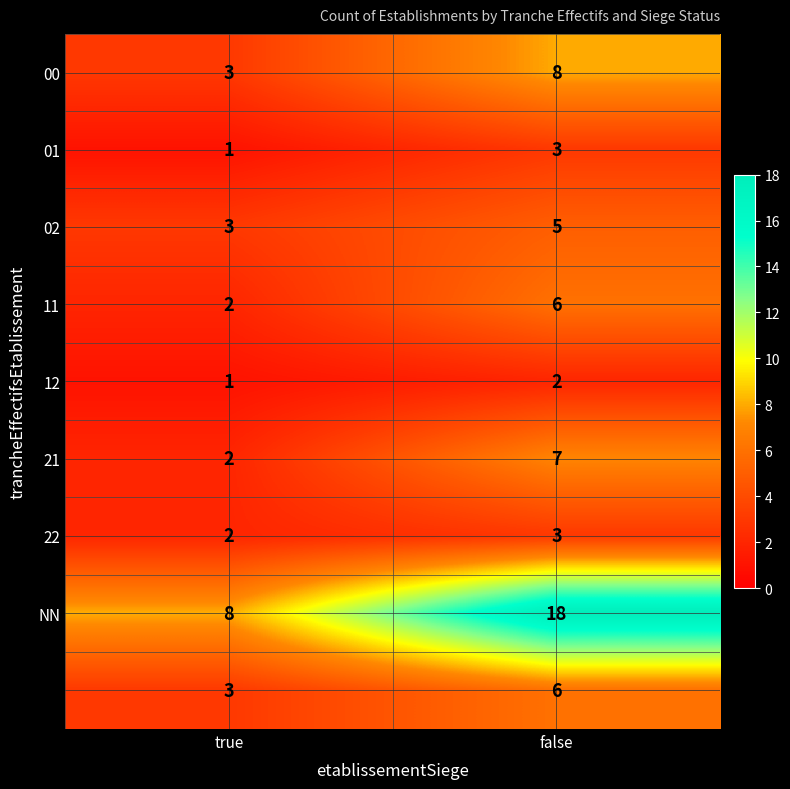

What is the difference between the highest and lowest values at true?

7